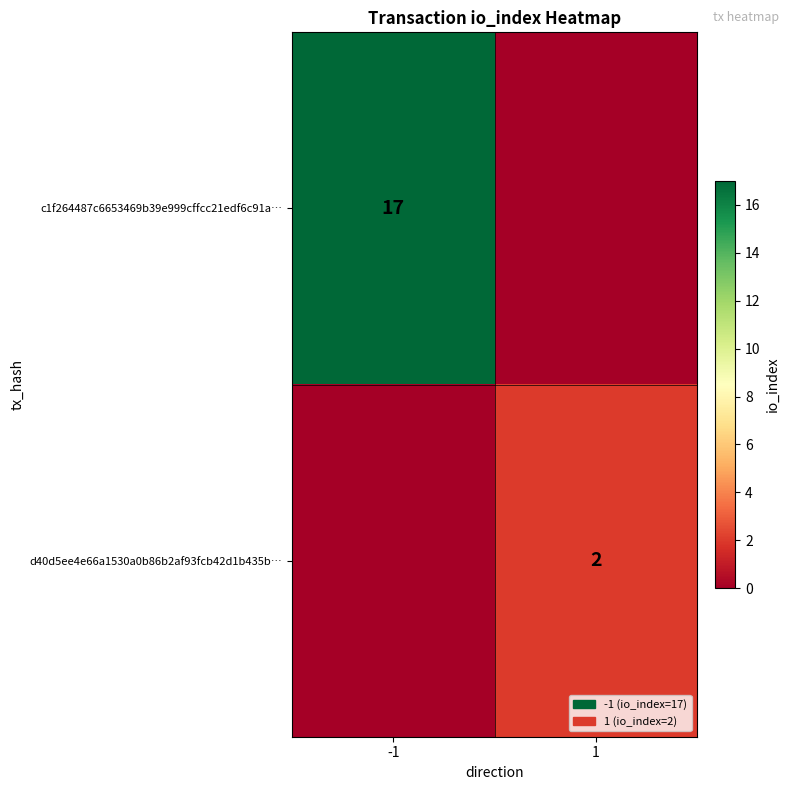

True or false: d40d5ee4e66a1530a0b86b2af93fcb42d1b435b… has a value of 2 at 1.

True